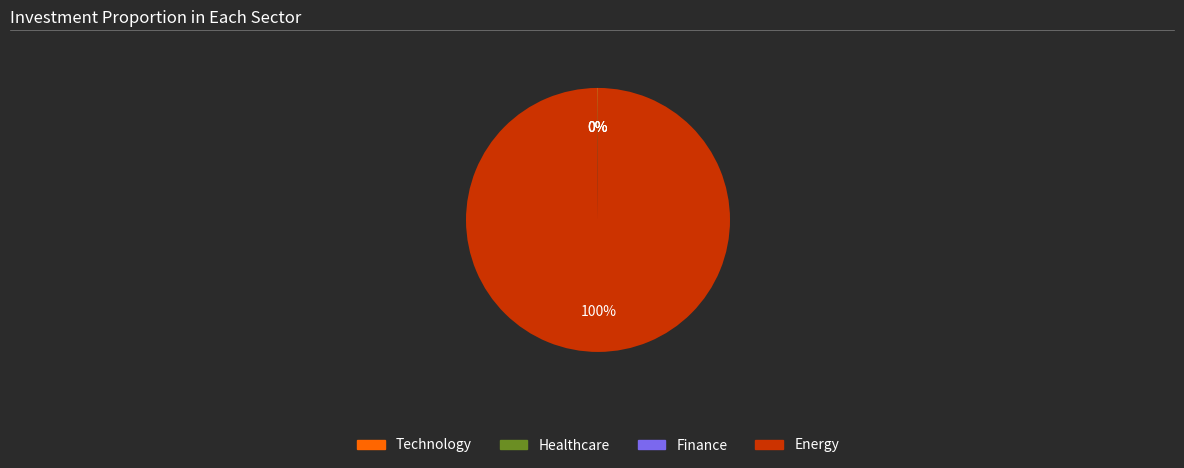

Is it true that Energy is 100% of the pie?

True